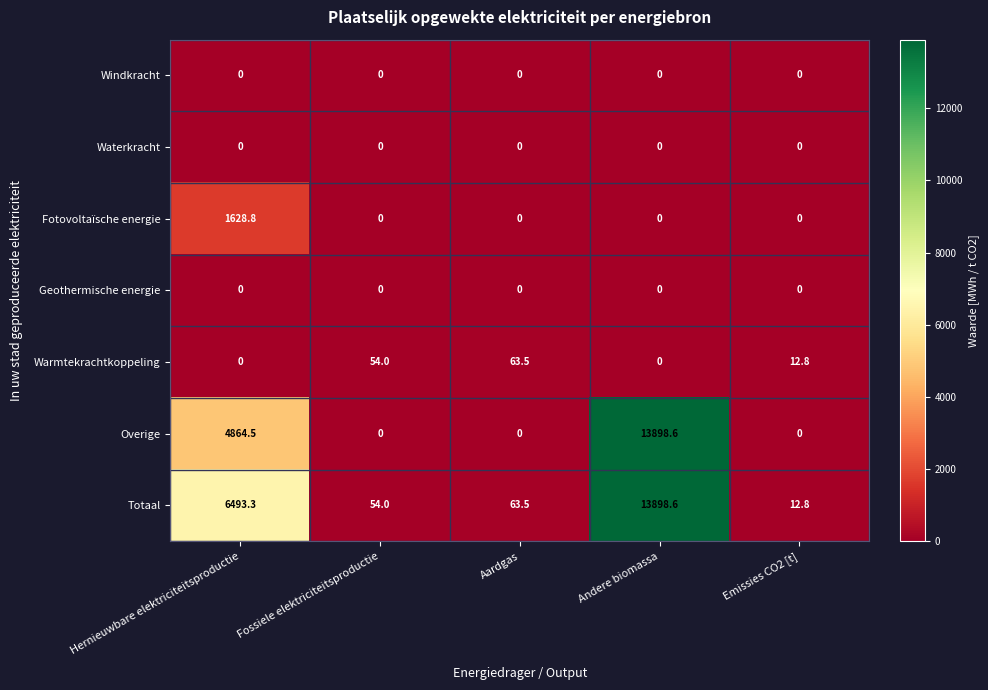

Which series has the largest total across all categories?

Totaal